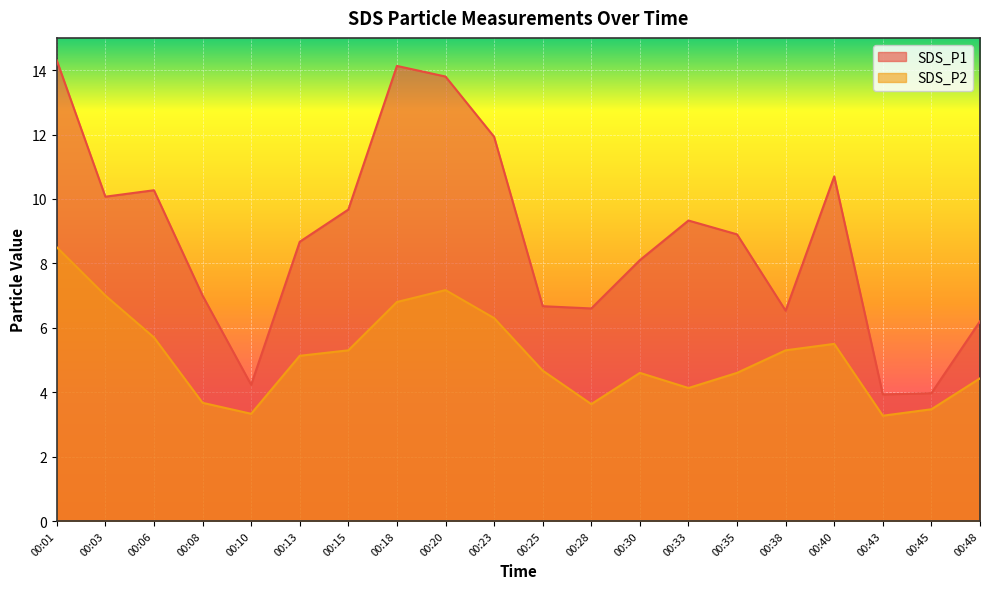

At which category does SDS_P2 reach its first local peak?

00:20